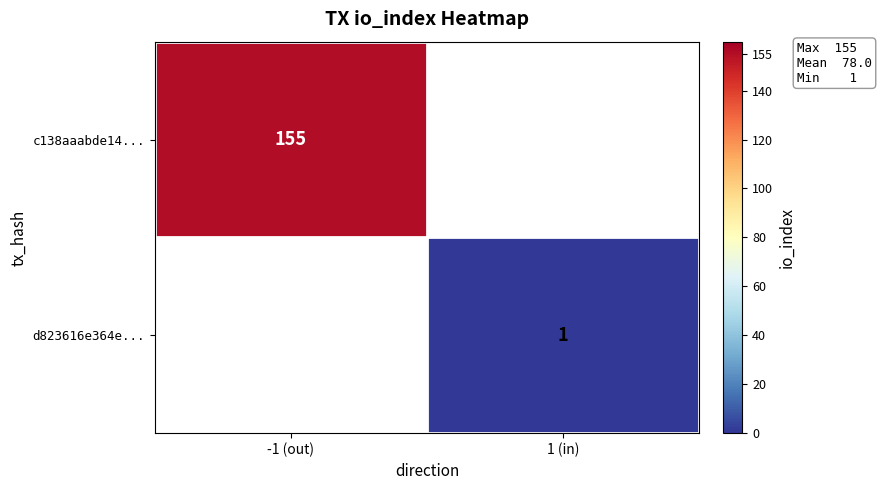

The c138aaabde14... series shows 99 at -1 (out). True or false?

False